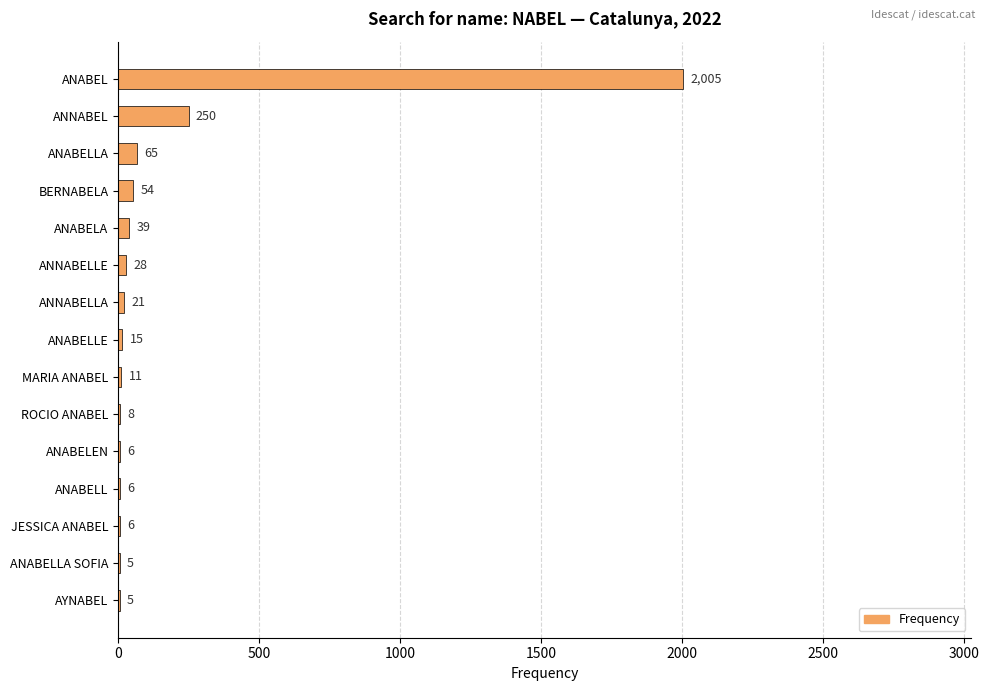

Approximately how many times larger is the value at ANABELLA compared to ANABELLE?

4.3